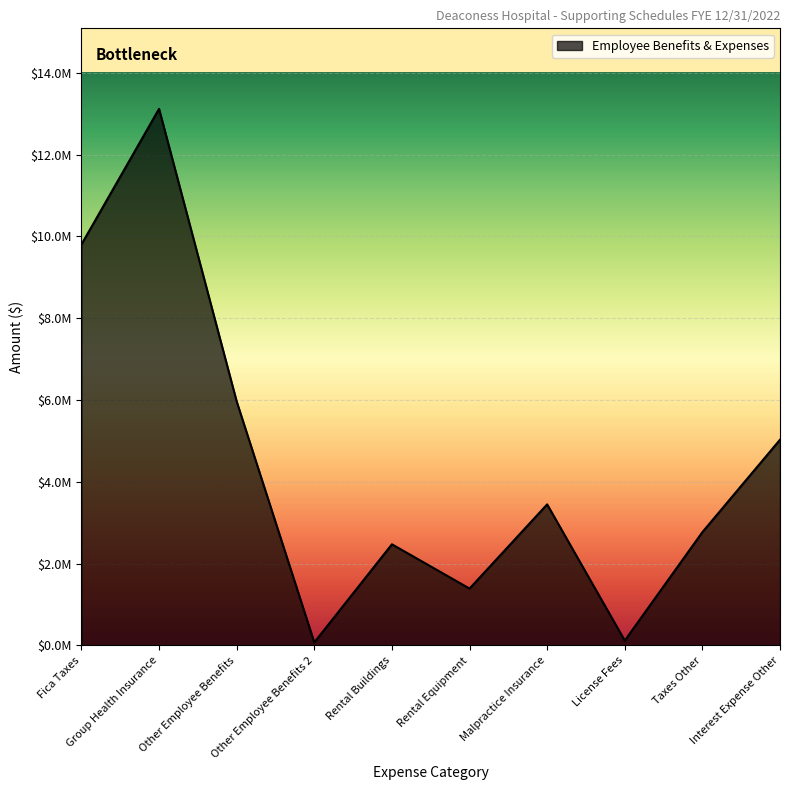

What is the label of the 4th point from the right?

Malpractice Insurance